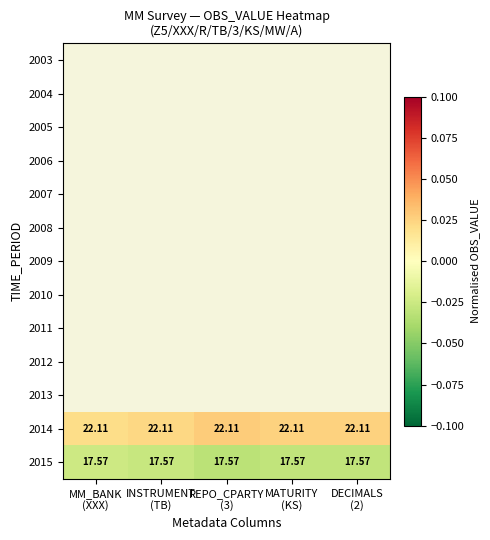

Which label corresponds to the largest value in the chart?

REPO_CPARTY
(3)